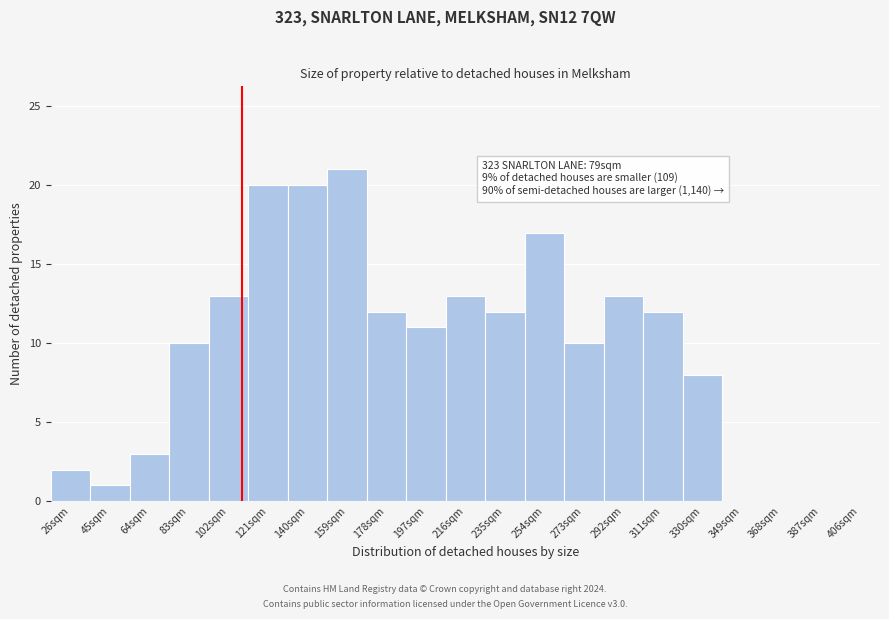

Reading left to right, what are all the values shown in this chart?

26sqm=2	45sqm=1	64sqm=3	83sqm=10	102sqm=13	121sqm=20	140sqm=20	159sqm=21	178sqm=12	197sqm=11	216sqm=13	235sqm=12	254sqm=17	273sqm=10	292sqm=13	311sqm=12	330sqm=8	349sqm=0	368sqm=0	387sqm=0	406sqm=0